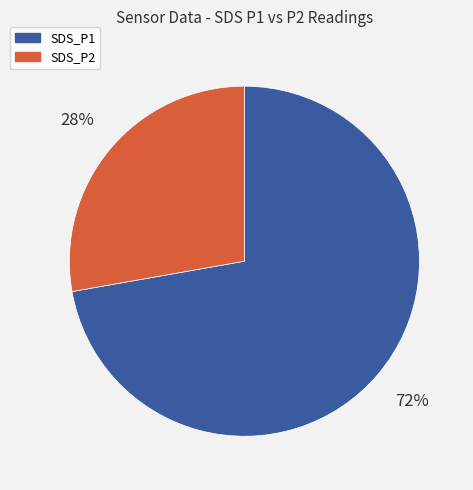

To the nearest percent, what is the difference between the largest and smallest slice percentages?

44%